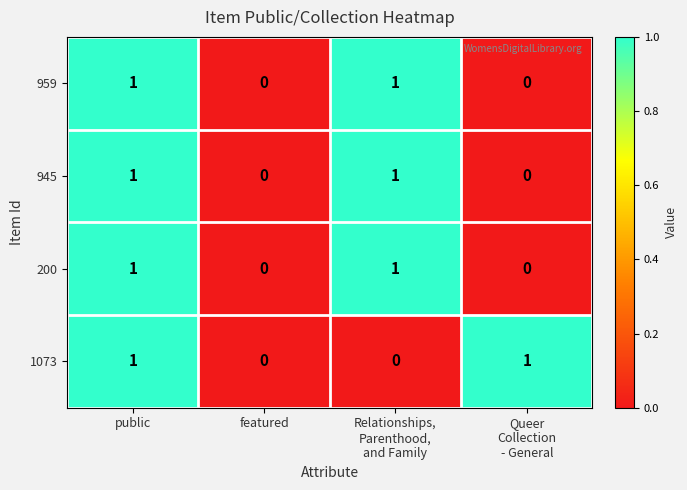

Is the value of 1073 at public greater than the value of 959 at featured?

Yes